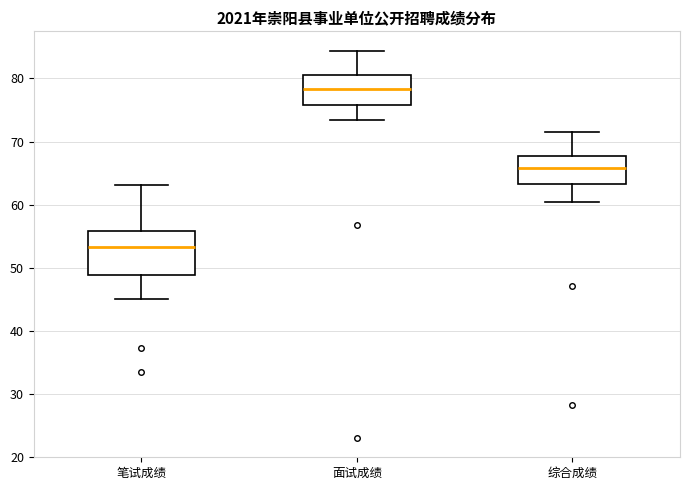

Reading left to right, transcribe this box plot: for each box, give where its median line is, the range the box spans, and where its two whiskers end, as read against the y-axis. The values are not printed on the chart, so give them approximately, as read against the axis.

笔试成绩: median 53, box 49 to 56, whiskers 45 to 63
面试成绩: median 78, box 76 to 81, whiskers 73 to 84
综合成绩: median 66, box 63 to 68, whiskers 60 to 72